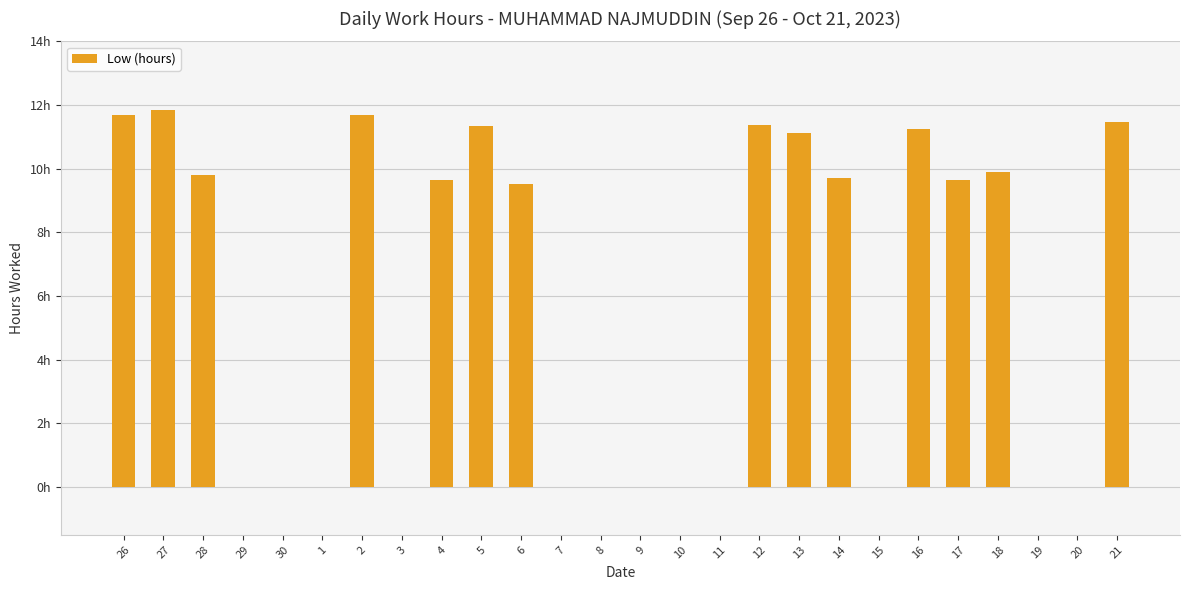

Are the bars horizontal?

No